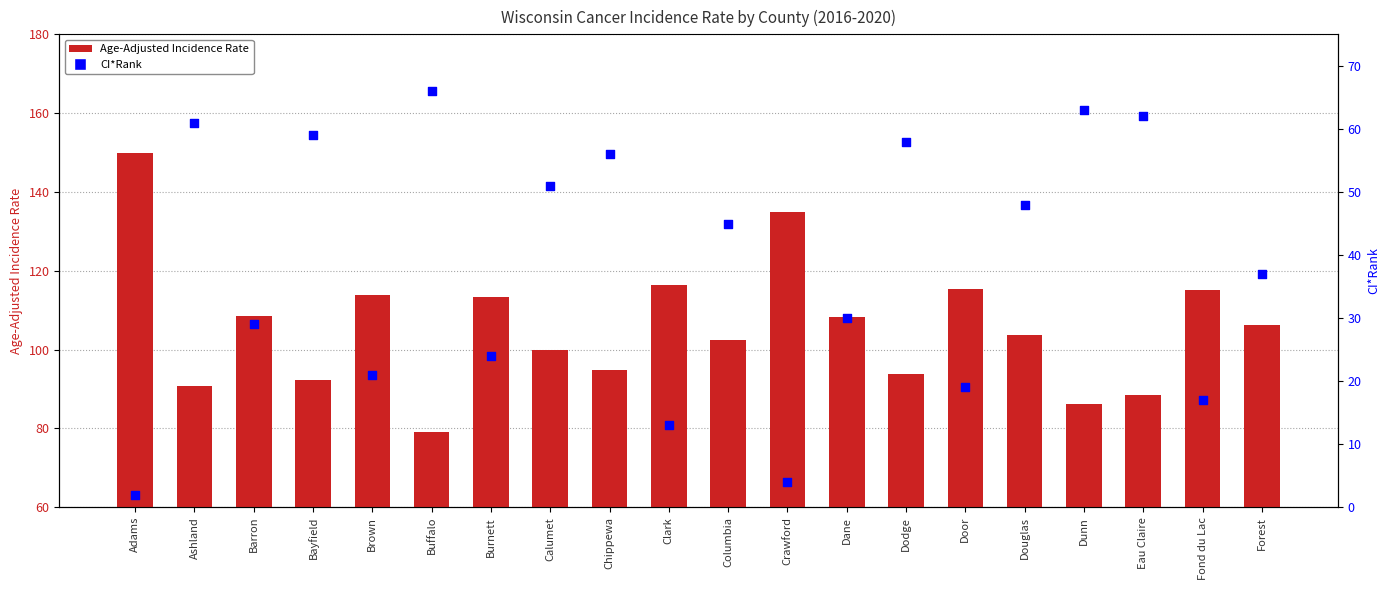

Which series has the largest Y range (max minus min)?

Age-Adjusted Incidence Rate